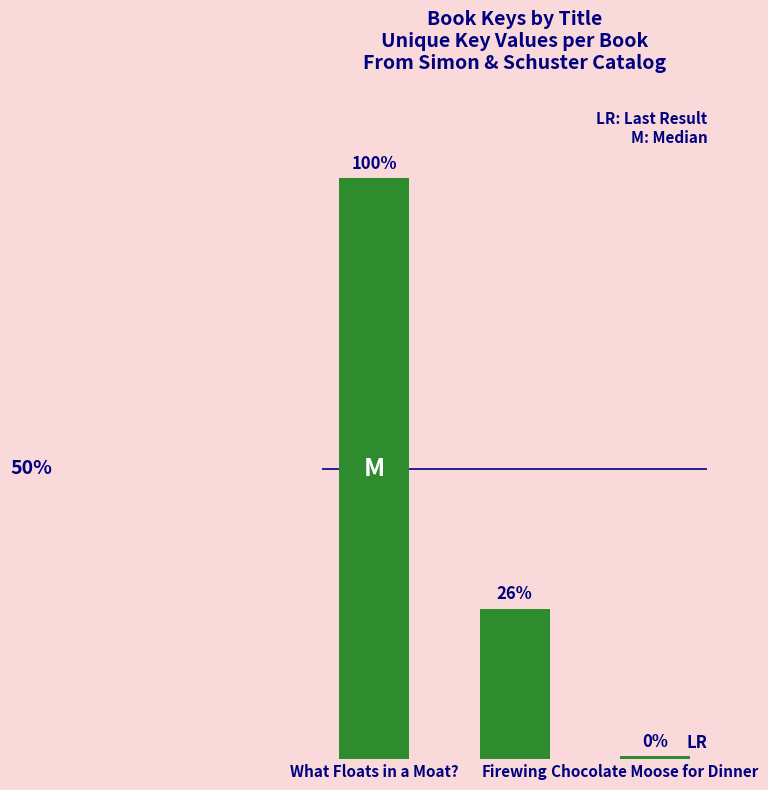

What is the label of the 1st bar from the right?

Chocolate Moose for Dinner